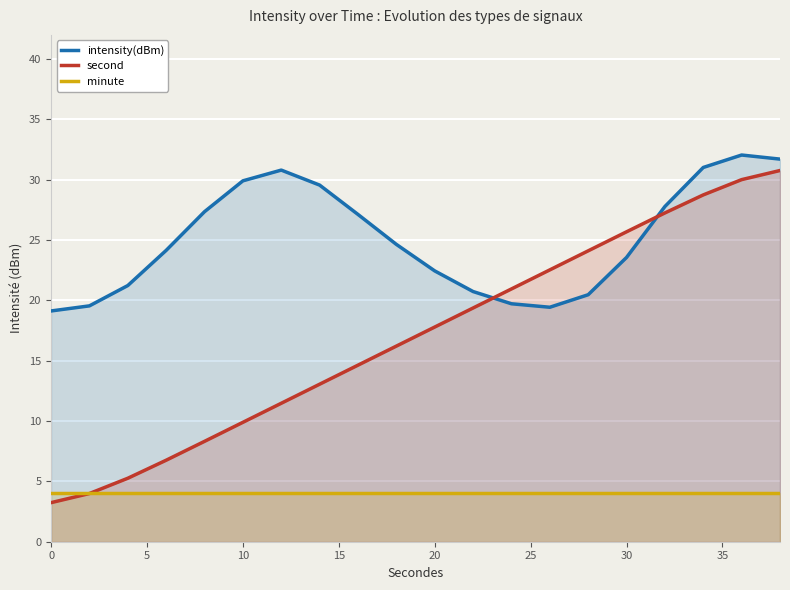

Which series has the largest total across all categories?

intensity(dBm)